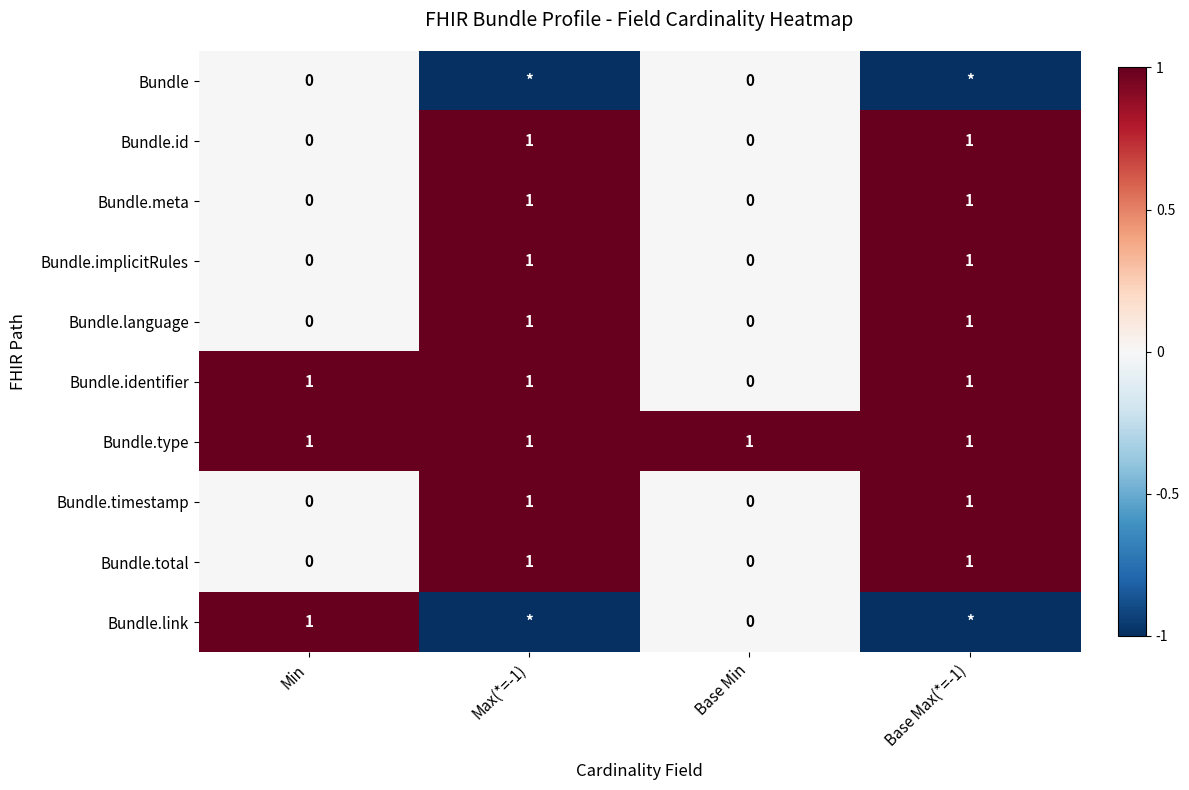

How many Bundle.timestamp values are between 0 and 1?

4